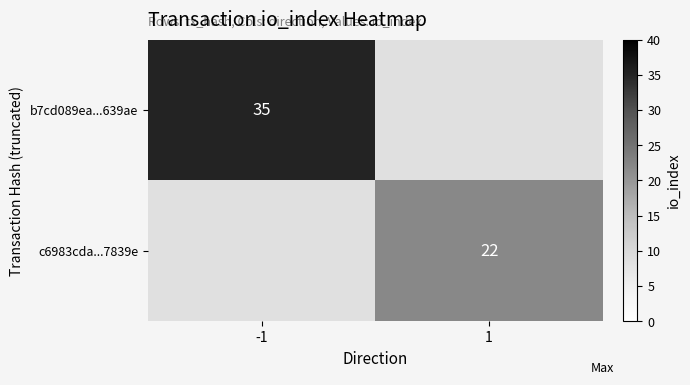

What is the greatest value displayed?

35.0